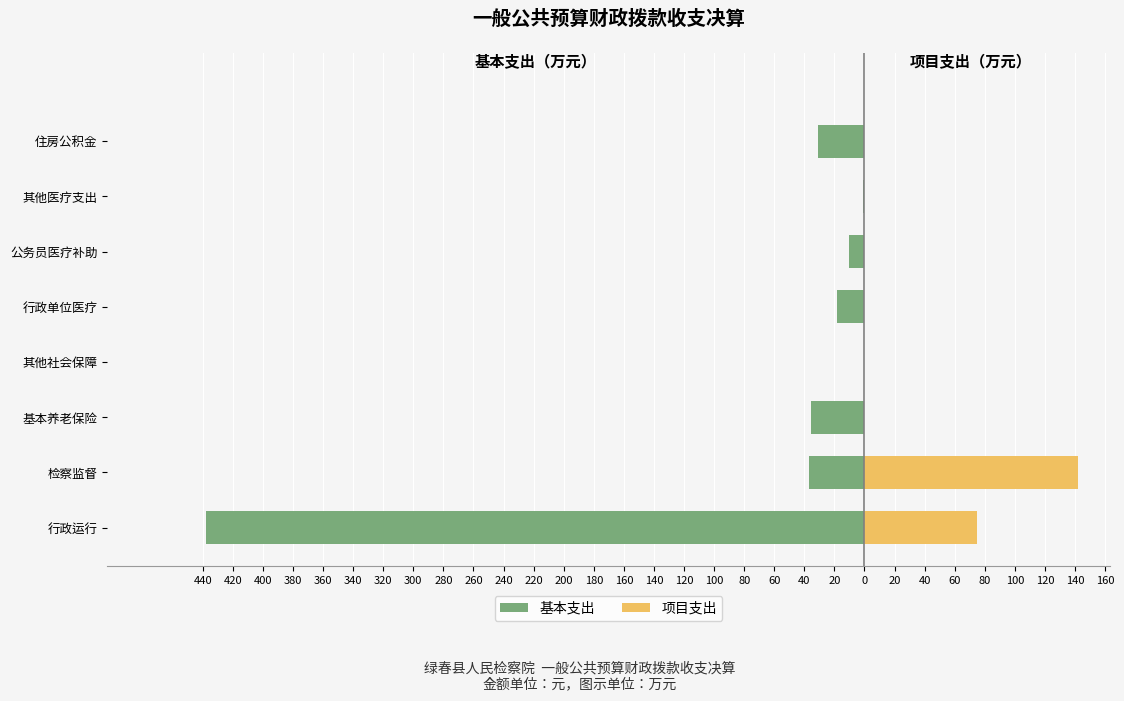

What is the smallest value displayed?

-437.9